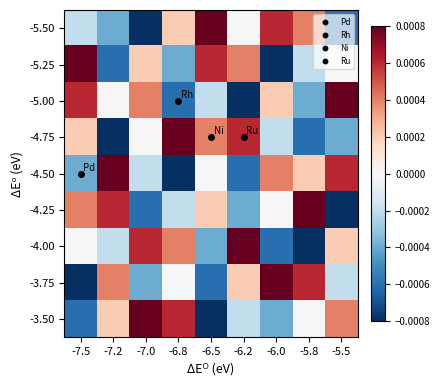

At which category does the chart reach its minimum across all series?

-7.0